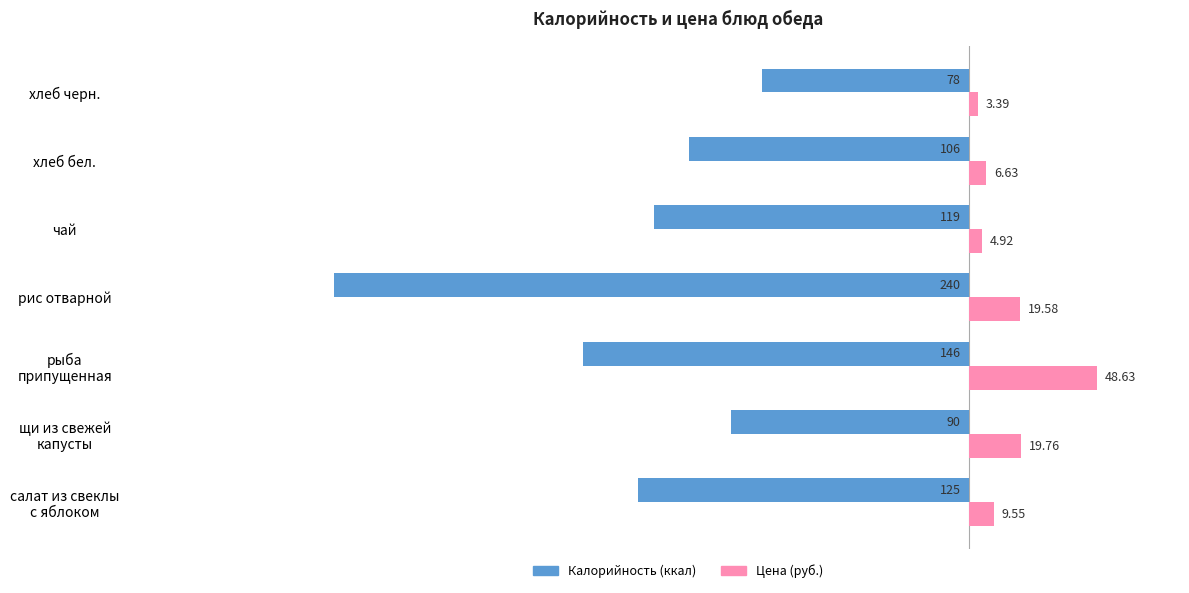

List the series in order of their overall mean, highest first.

Цена (руб.), Калорийность (ккал)